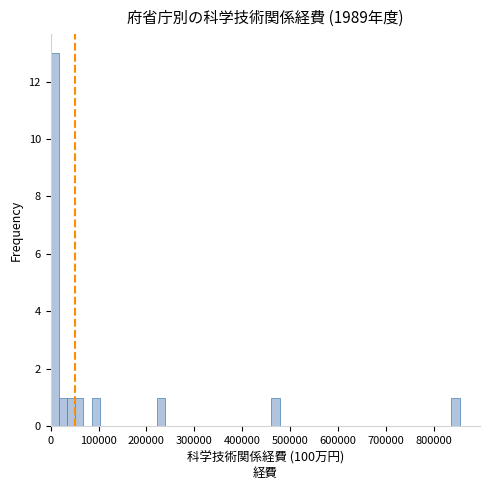

Read against the x-axis, roughly where is the centre of the tallest bar?

10000